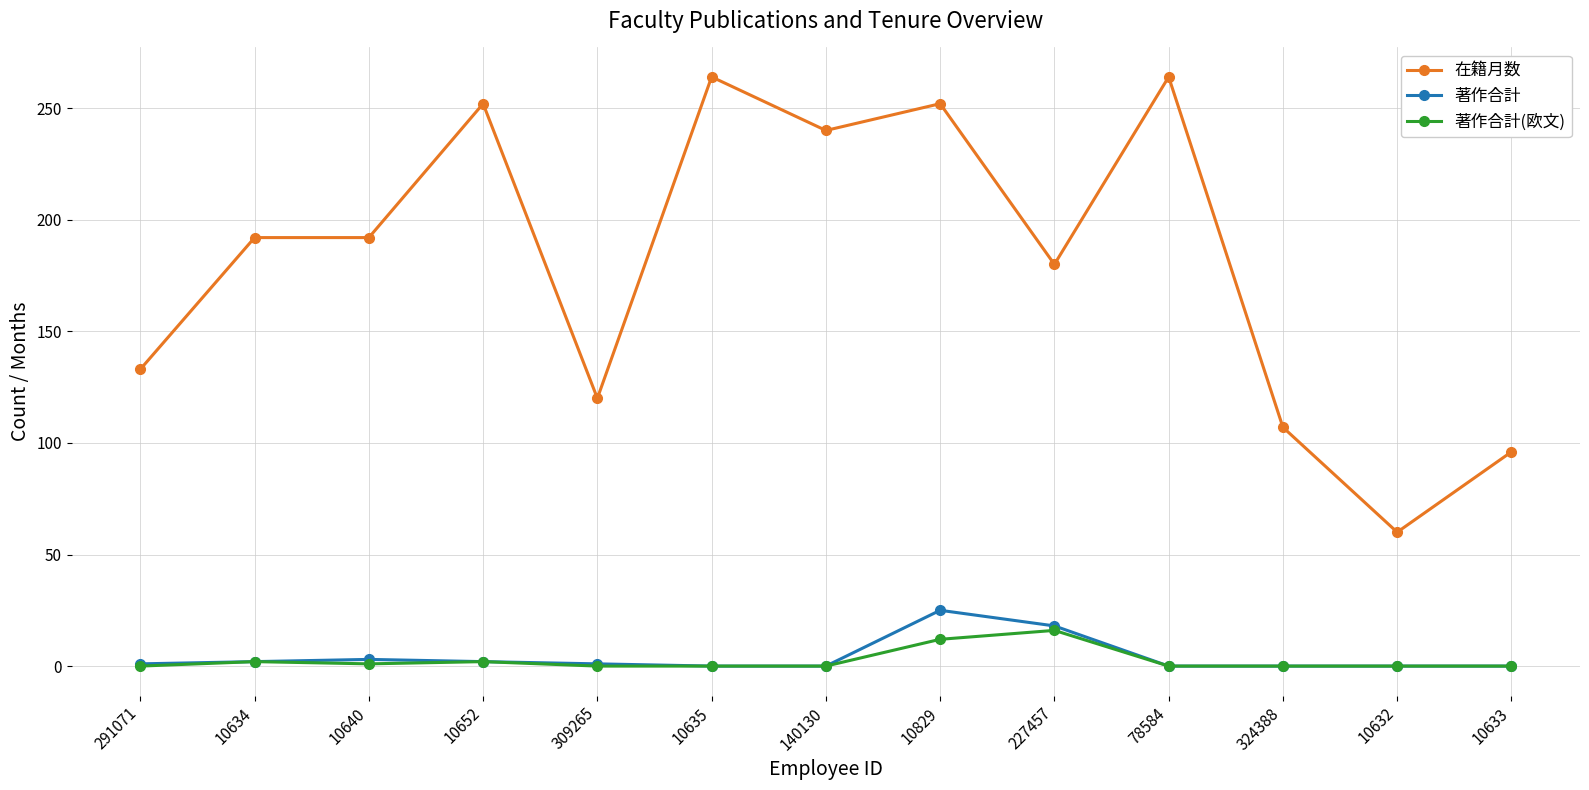

Where is 著作合計(欧文) nearest to the value 8?

10829